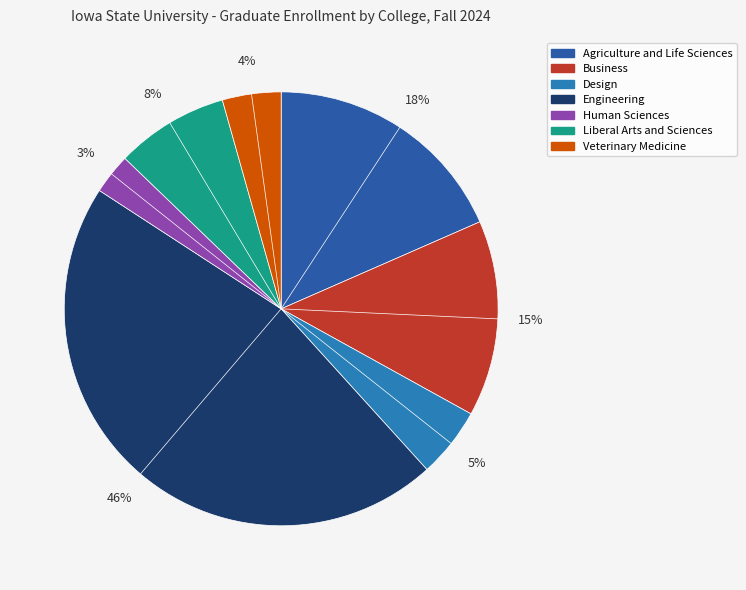

Approximately how many times larger is the value at Business compared to Agriculture and Life Sciences?

0.8